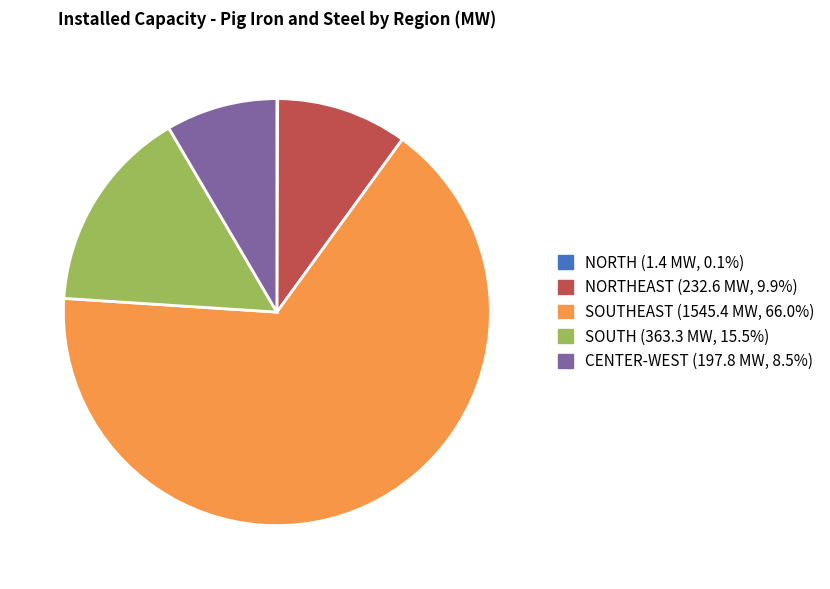

Is there any slice that represents more than half of the pie?

Yes